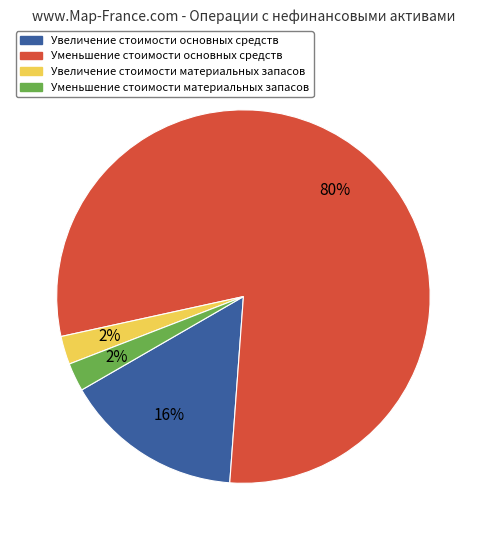

To the nearest percent, what percentage of the pie is Уменьшение стоимости материальных запасов?

2%